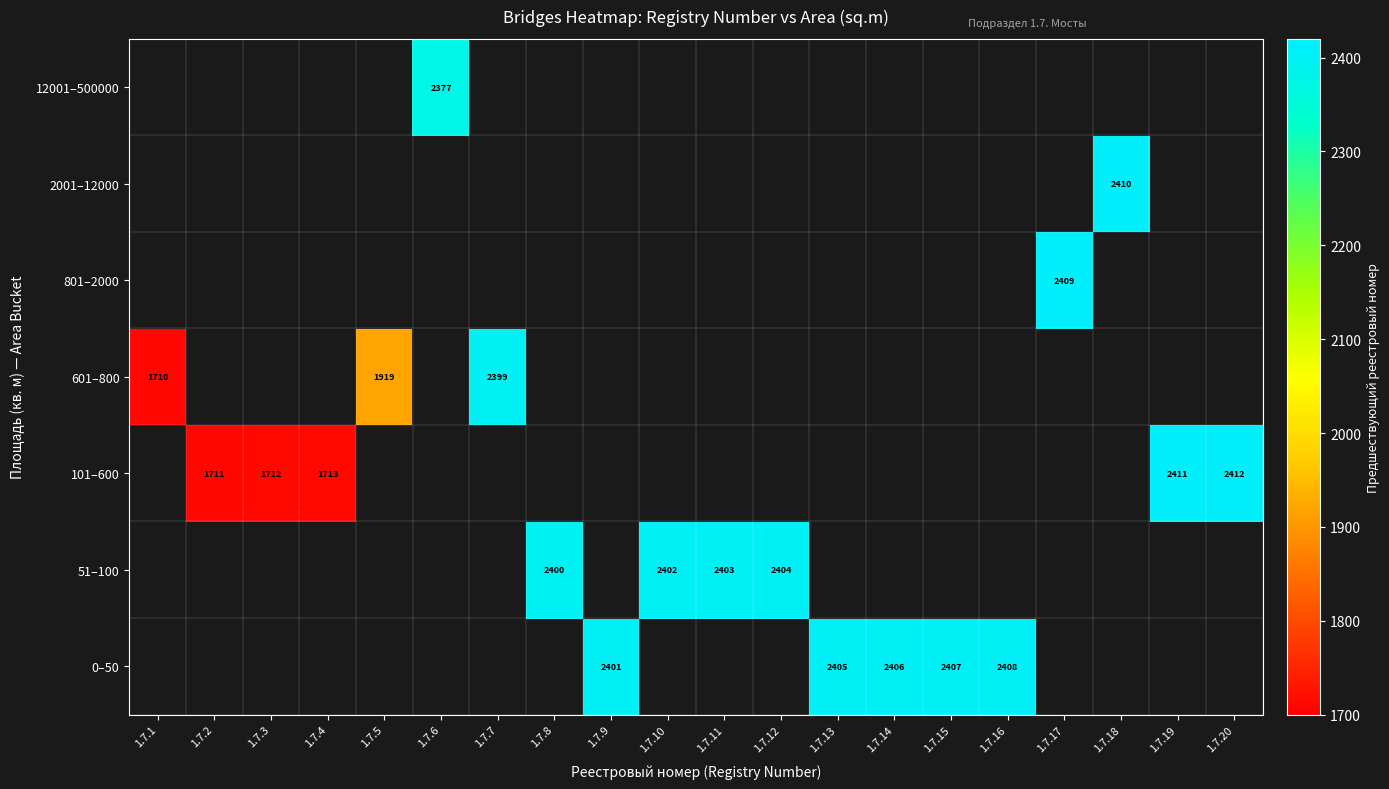

What is the approximate value of 101–600 at 1.7.4?

1713.0